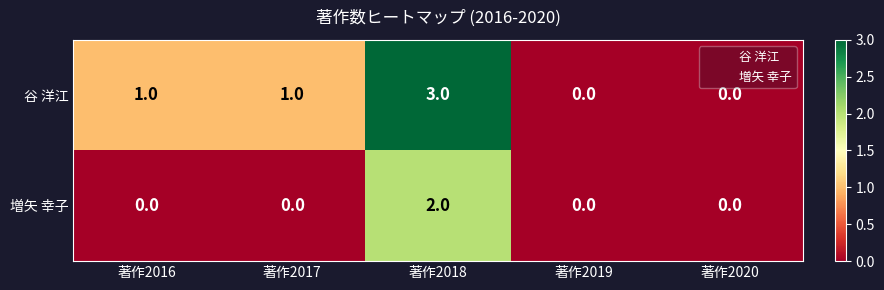

What is the sum of the 谷 洋江 values at 著作2018 and 著作2019?

3